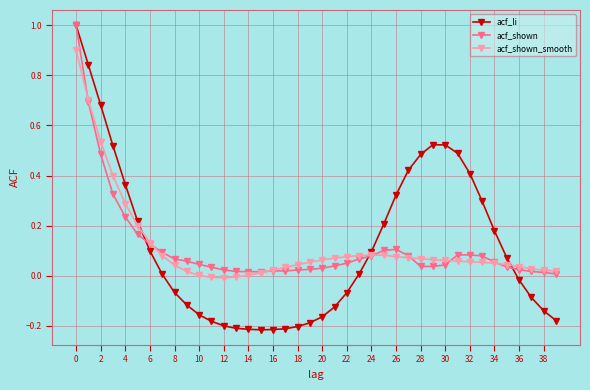

What is the maximum value for acf_shown?

1.0